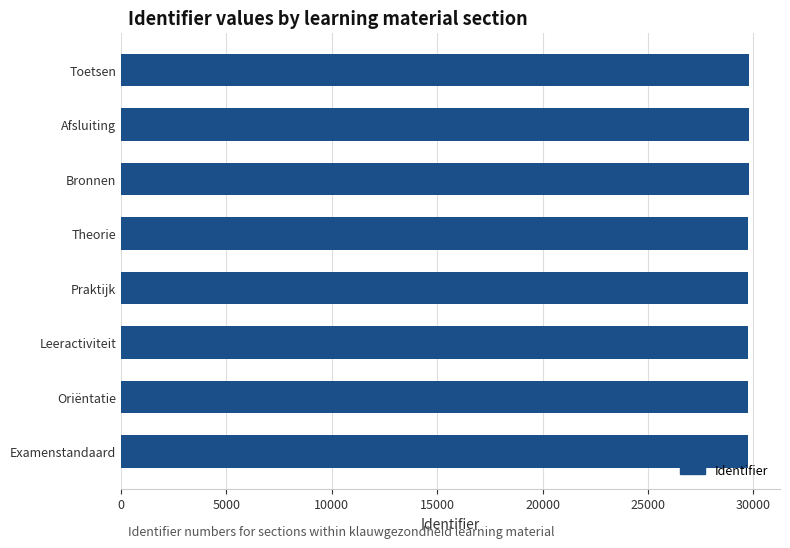

The chart shows a value of 14170 at Theorie. True or false?

False